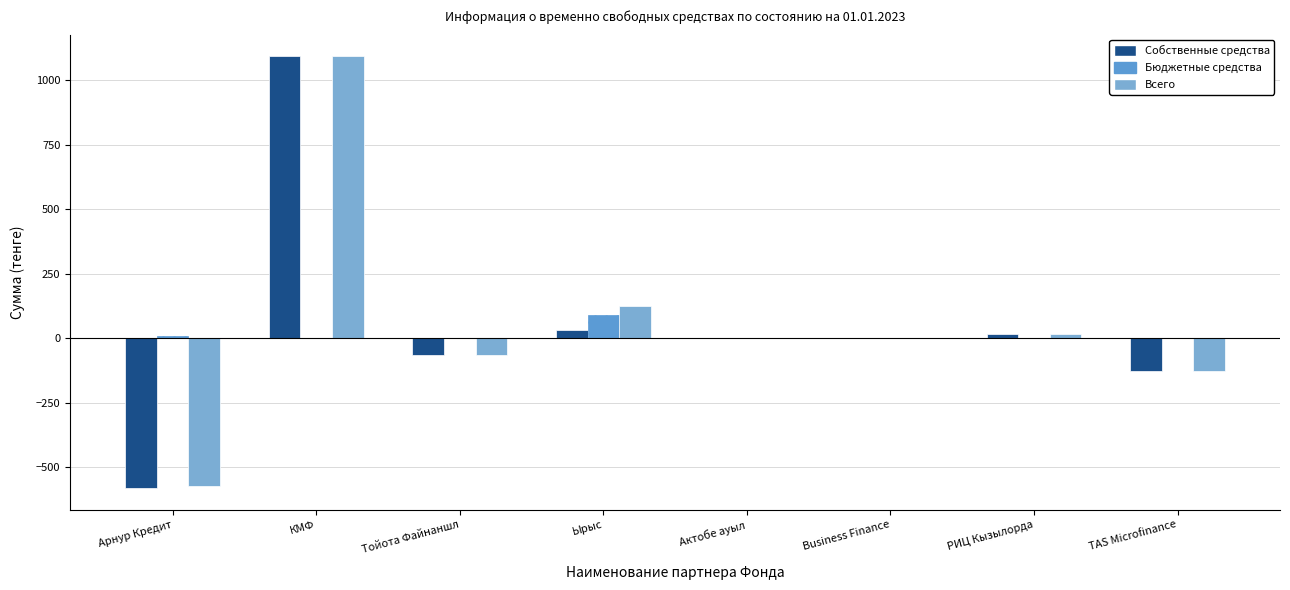

What is the approximate value of Собственные средства at TAS Microfinance?

-126.5